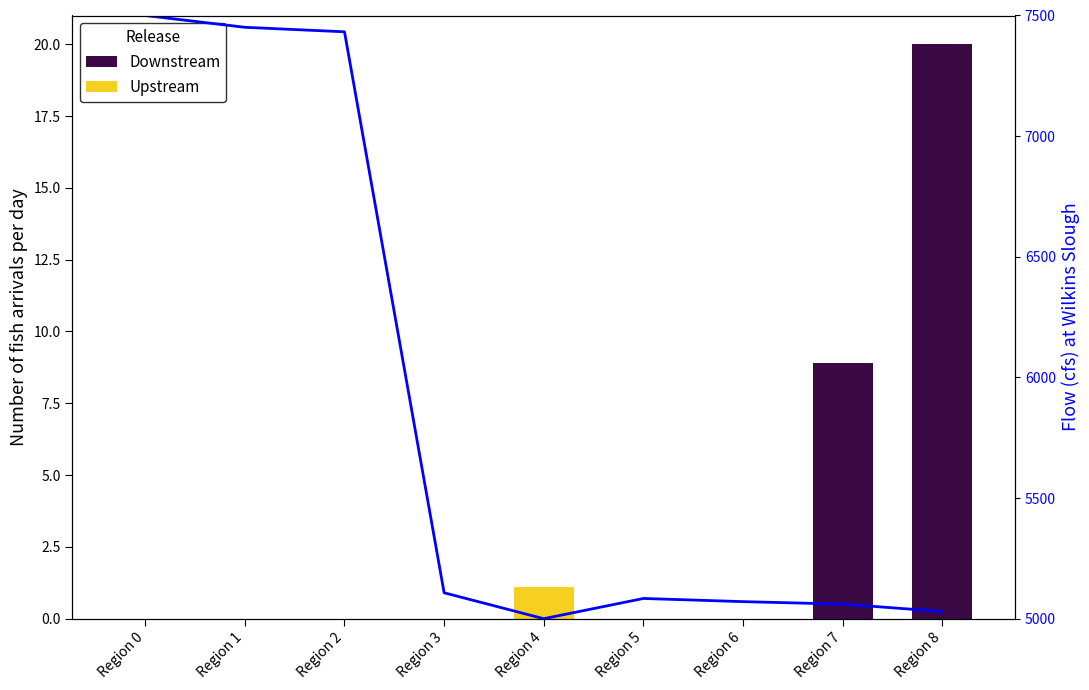

True or false: Downstream has a value of 0.0 at Region 5.

True